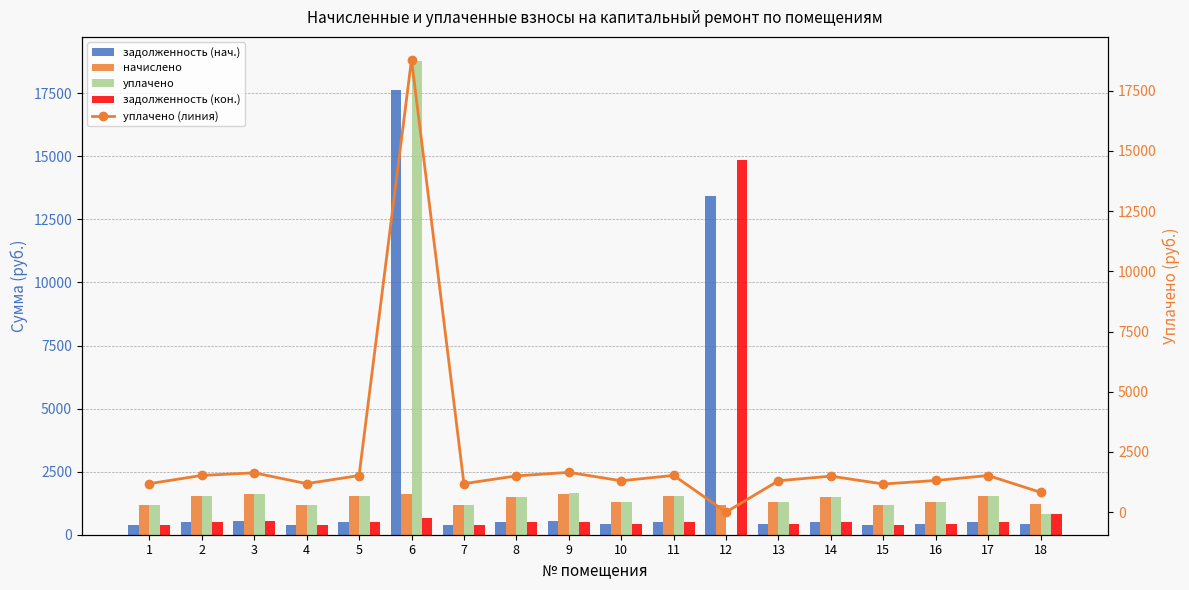

What is the total value across all series at 12?

29478.9